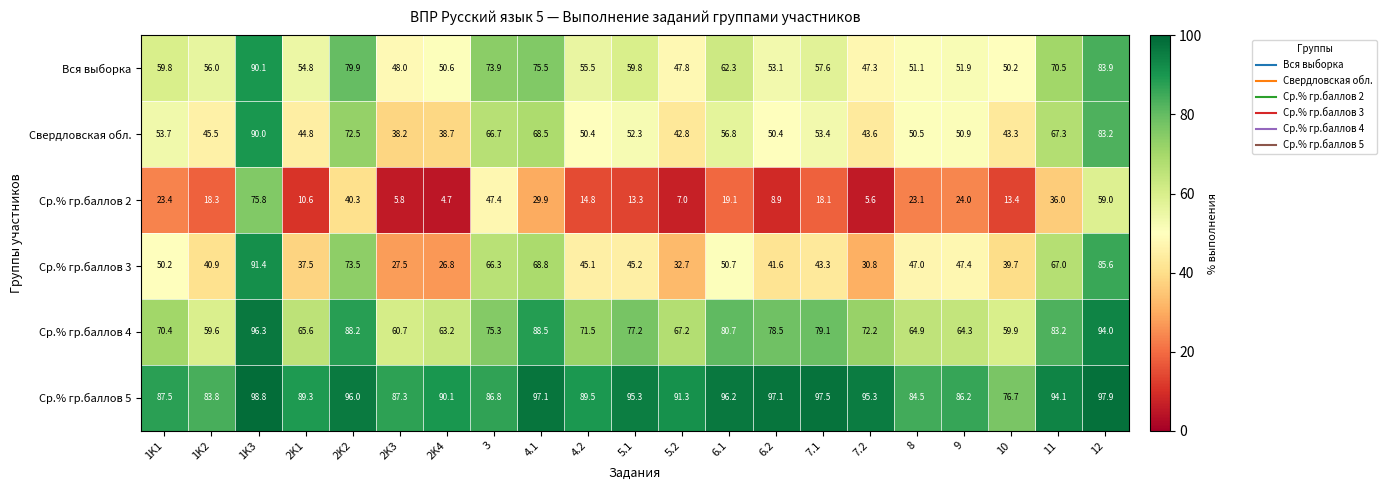

The Свердловская обл. series shows 53.4 at 7.1. True or false?

True